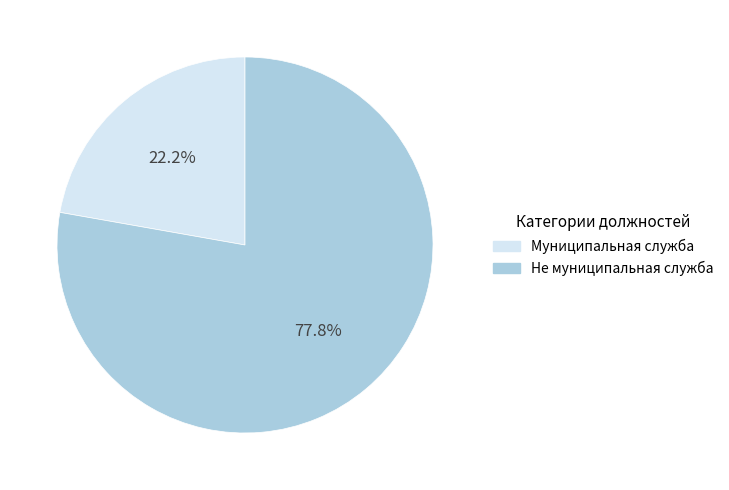

Is there a majority slice in this chart?

Yes